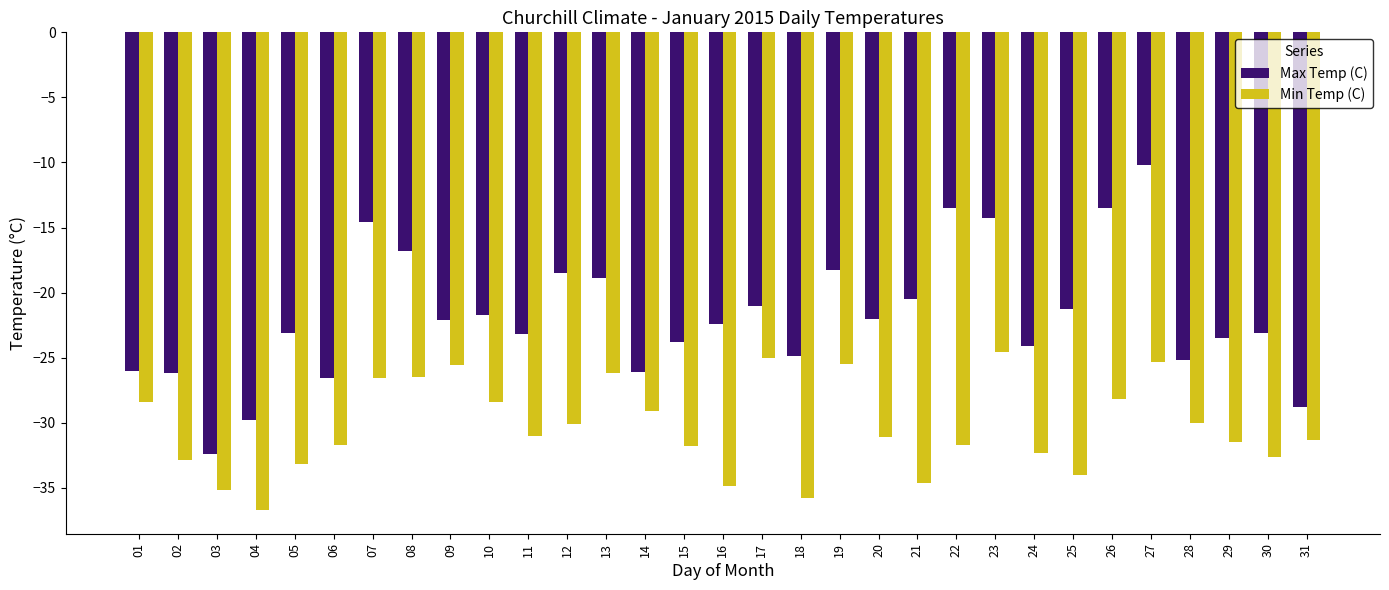

At which category does the chart reach its peak across all series?

27